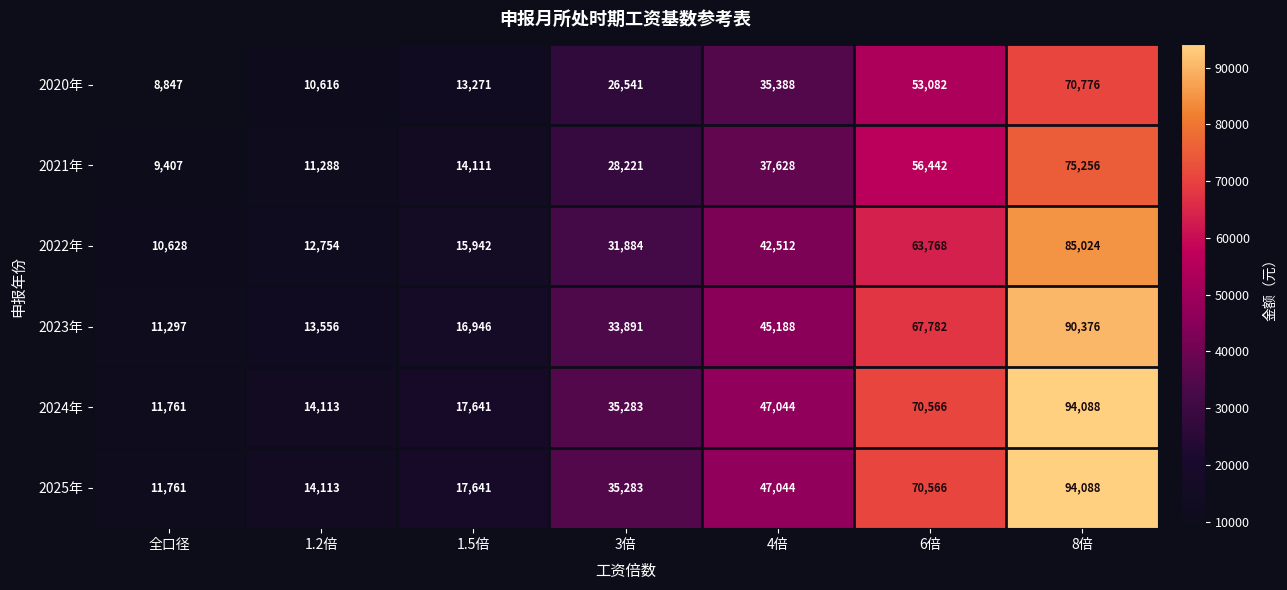

What value does the 2025年 series have at 4倍, to the nearest 100?

47000